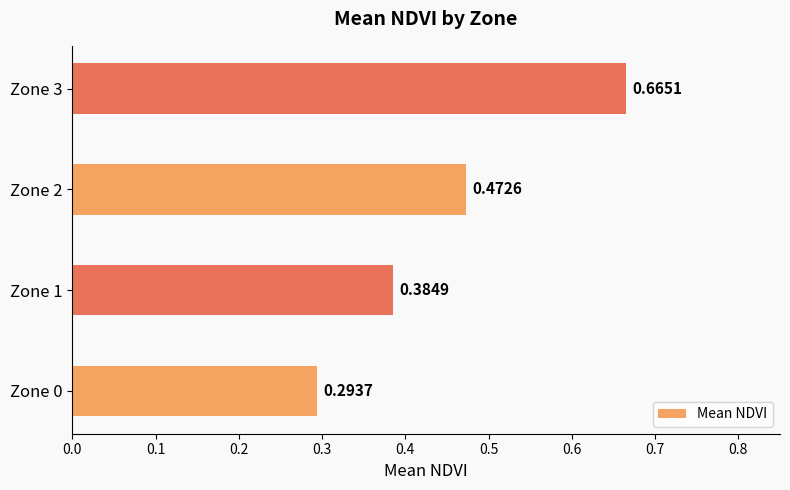

Count the number of data series in this chart.

1